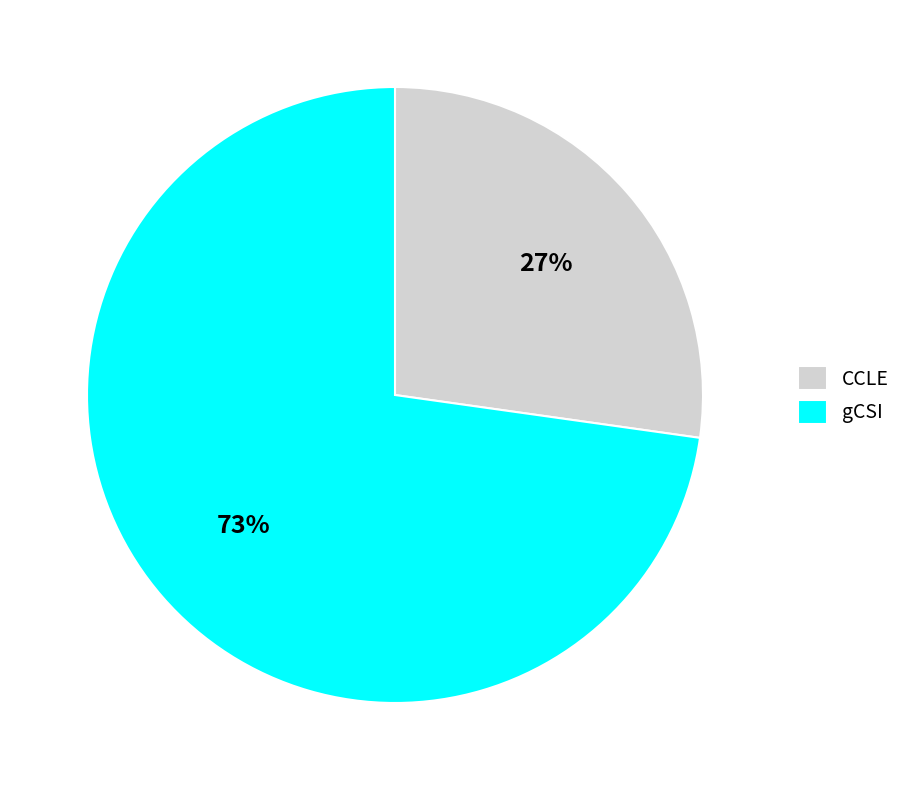

What is the largest slice in the pie chart?

gCSI